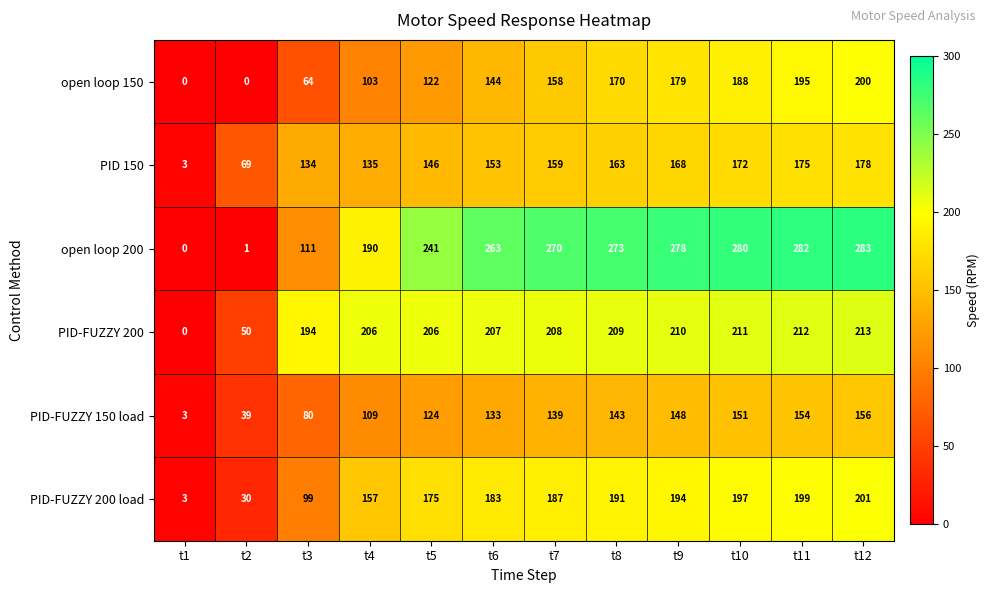

Where is PID-FUZZY 200 nearest to the value 106?

t2